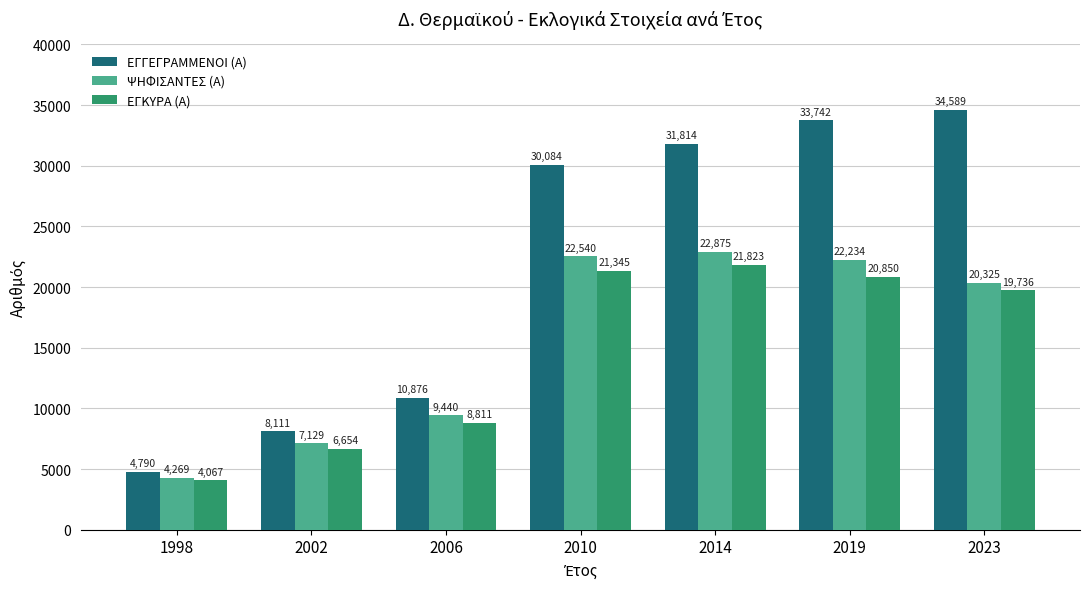

Which series has the widest spread of values?

ΕΓΓΕΓΡΑΜΜΕΝΟΙ (Α)